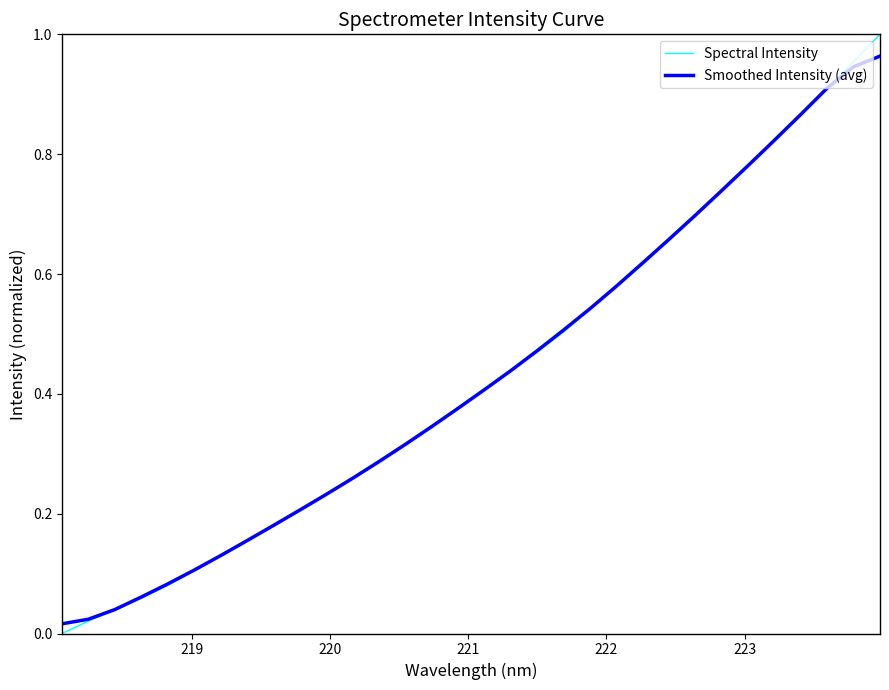

Which series has the largest range (max minus min)?

Spectral Intensity